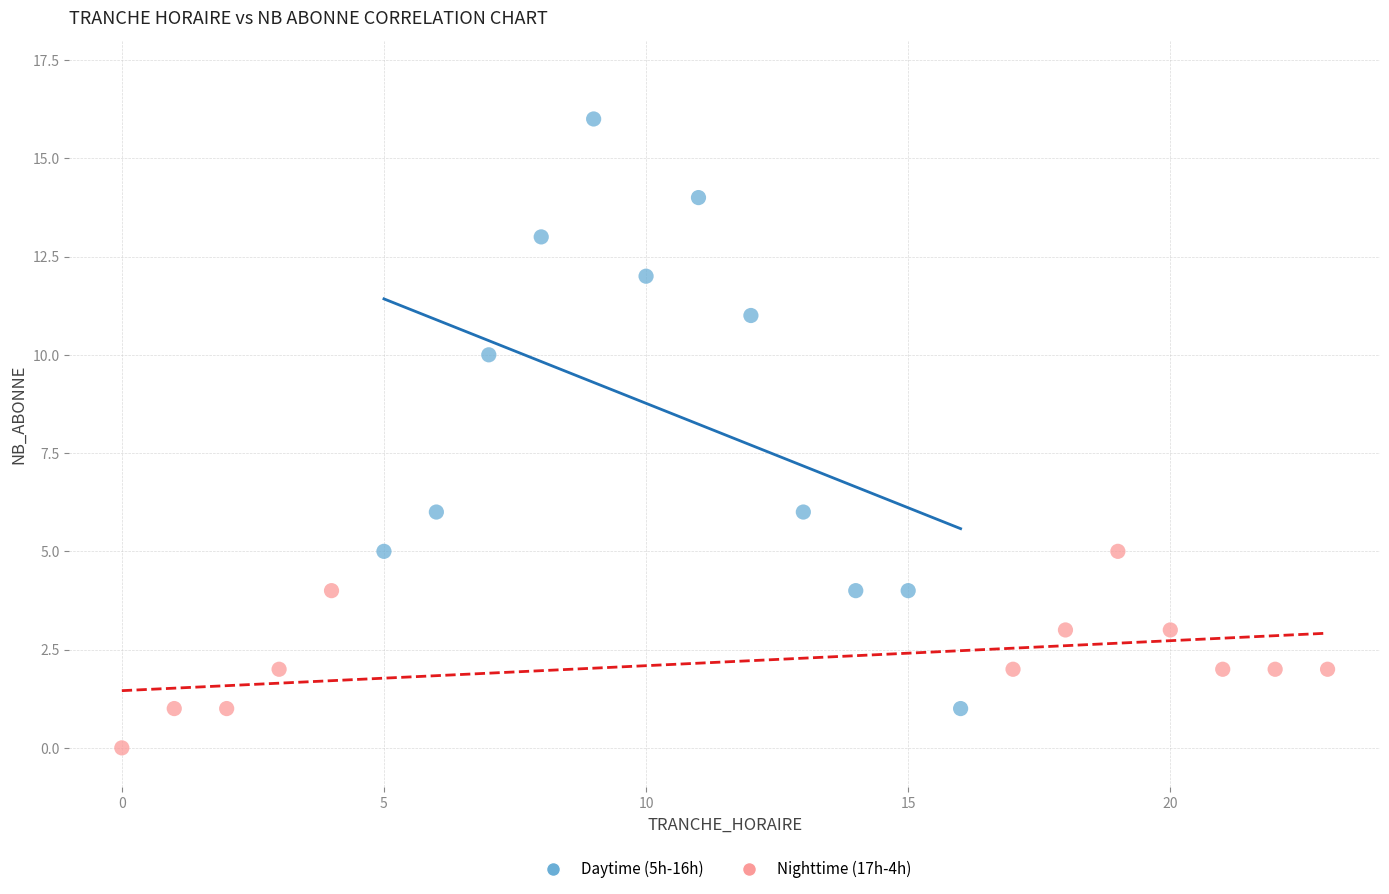

Which series has the largest Y range (max minus min)?

Daytime (5h-16h)